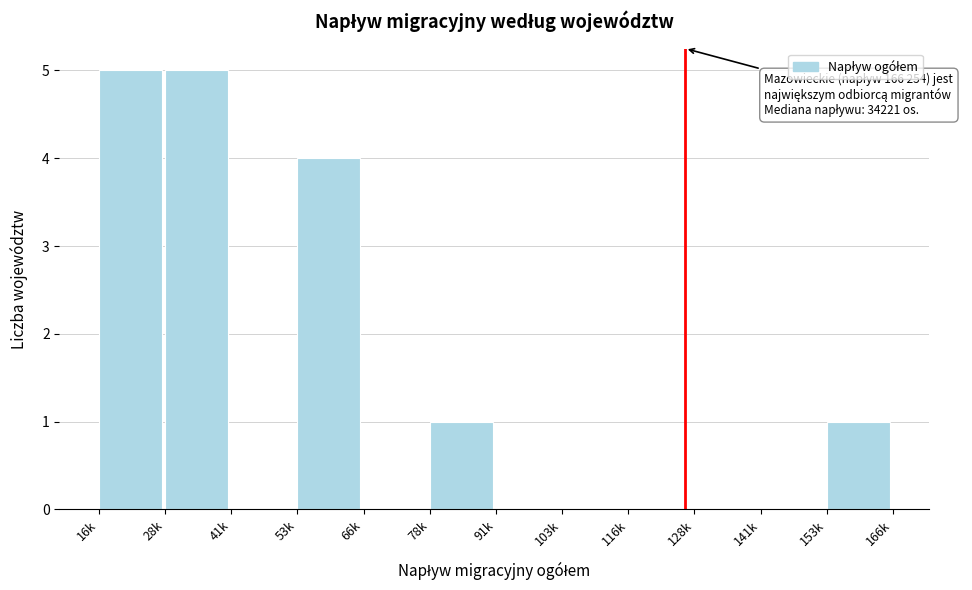

Reading left to right, what are all the values shown in this chart?

16k=5	28k=5	41k=0	53k=4	66k=0	78k=1	91k=0	103k=0	116k=0	128k=0	141k=0	153k=1